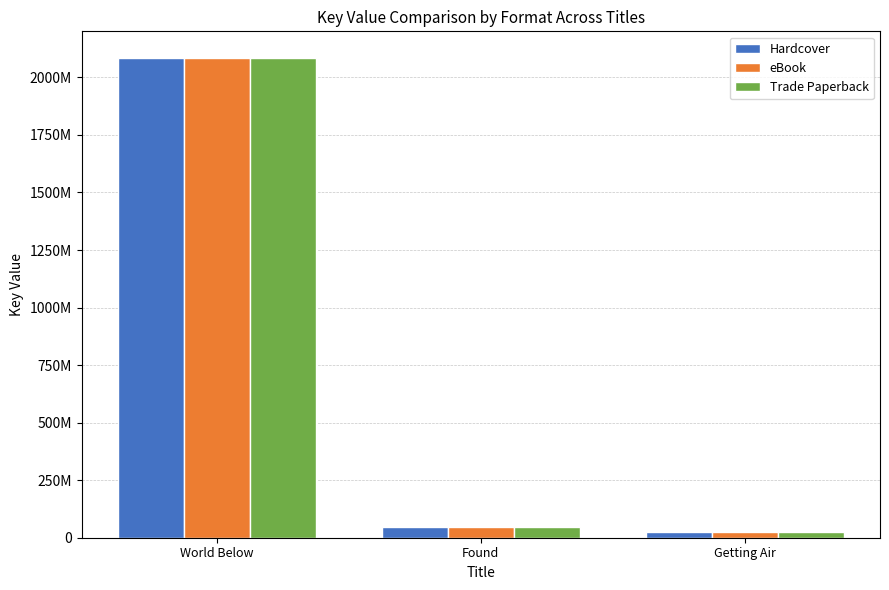

Reading left to right, list all the values displayed in this chart.

Hardcover: 2085837821	45253495	24080808
eBook: 2085837821	45253495	24080808
Trade Paperback: 2085837821	45253495	24080808